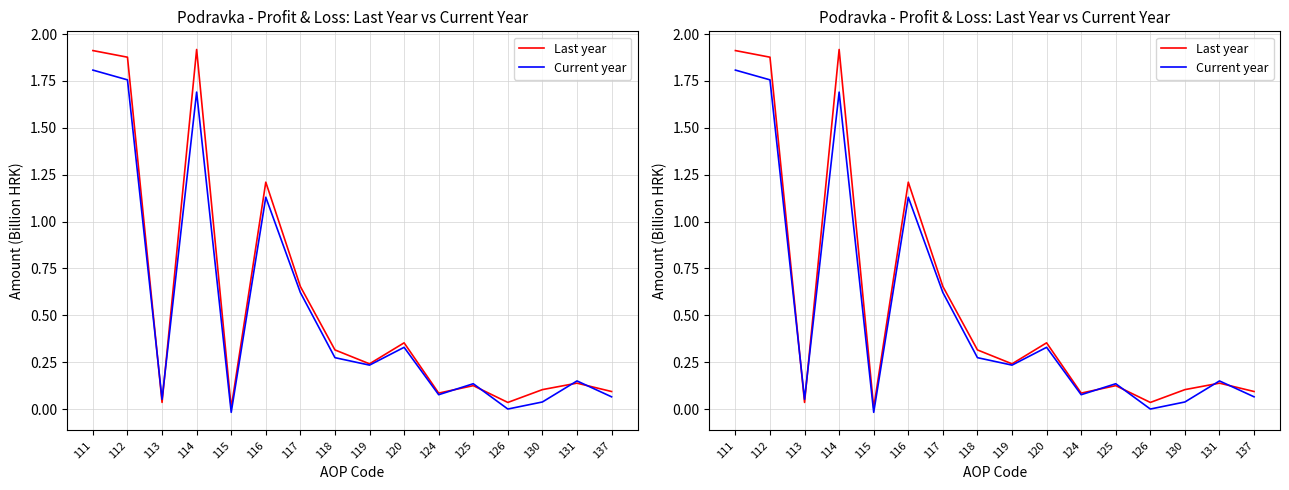

What is the total value across all series at 131?

0.3